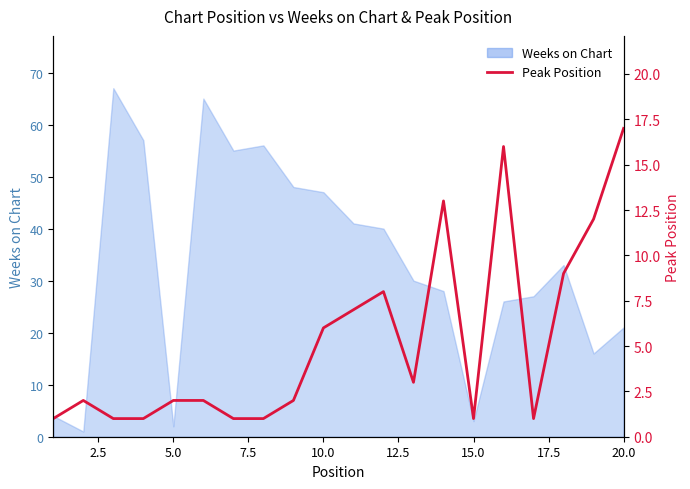

How many data points are above 2?

9